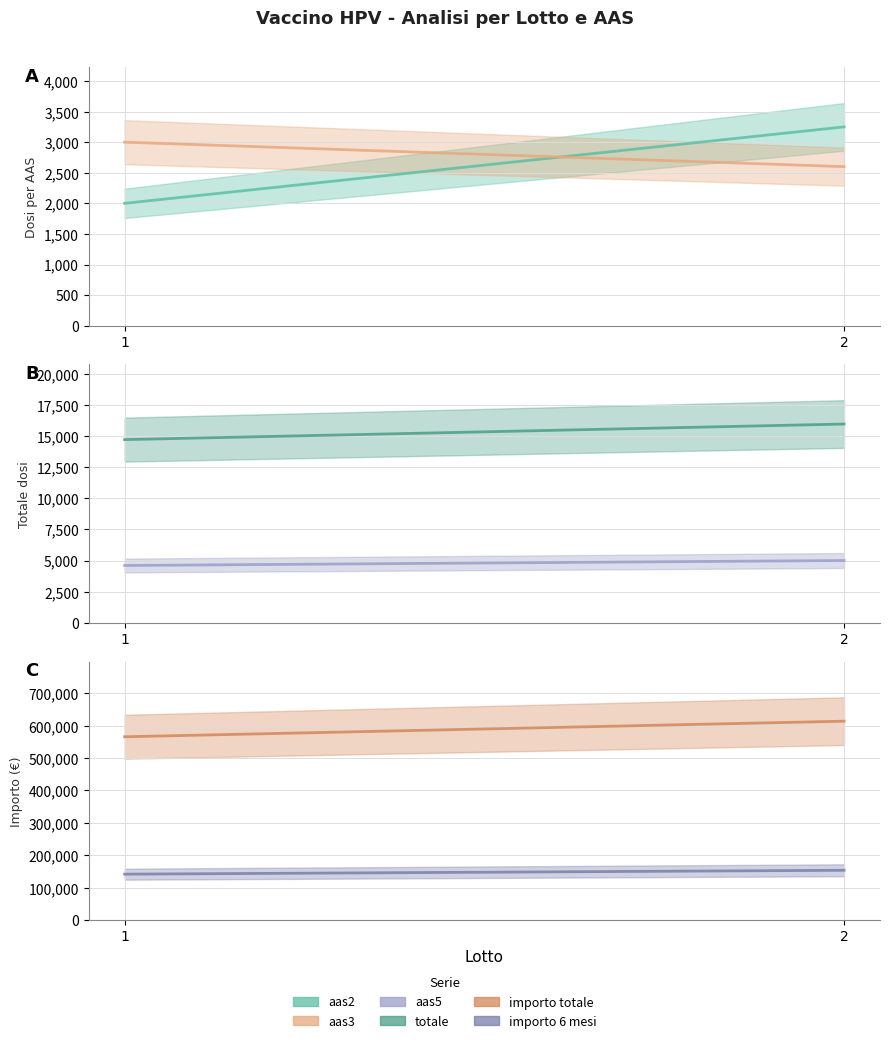

How many lines are shown in the chart?

6